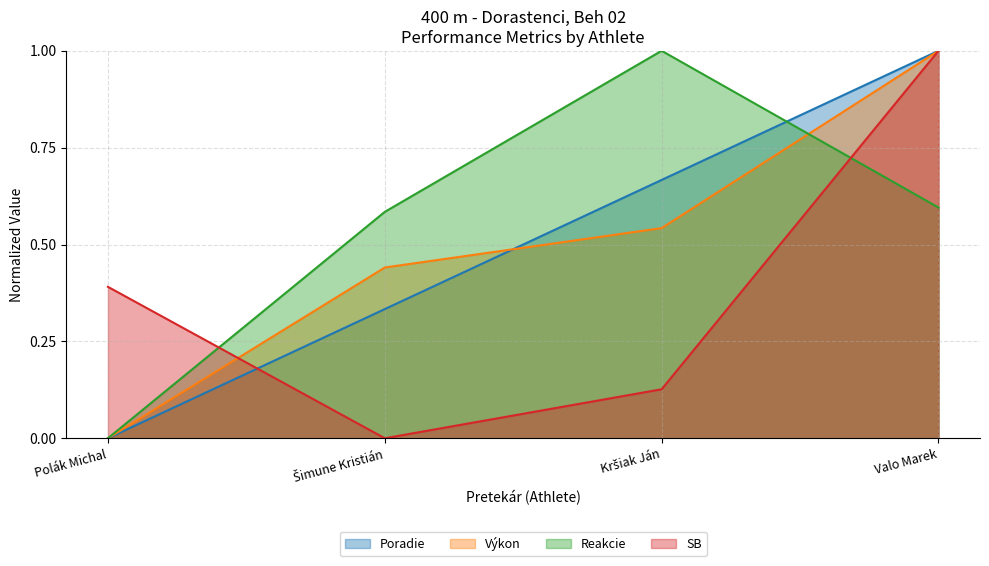

True or false: Reakcie has a value of 0.6 at Šimune Kristián.

True